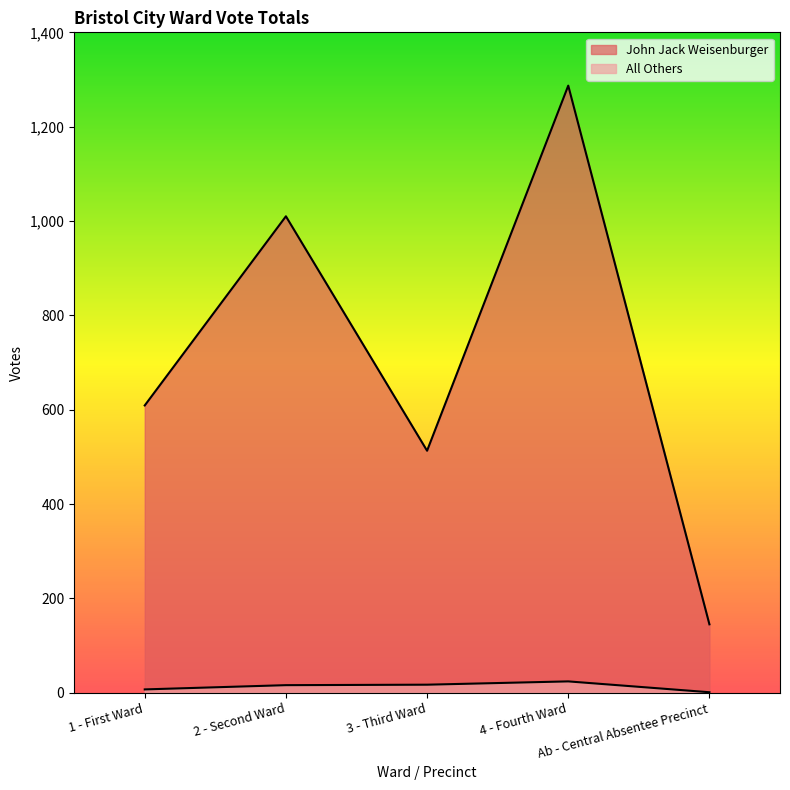

True or false: John Jack Weisenburger has a value of 513 at 3 - Third Ward.

True